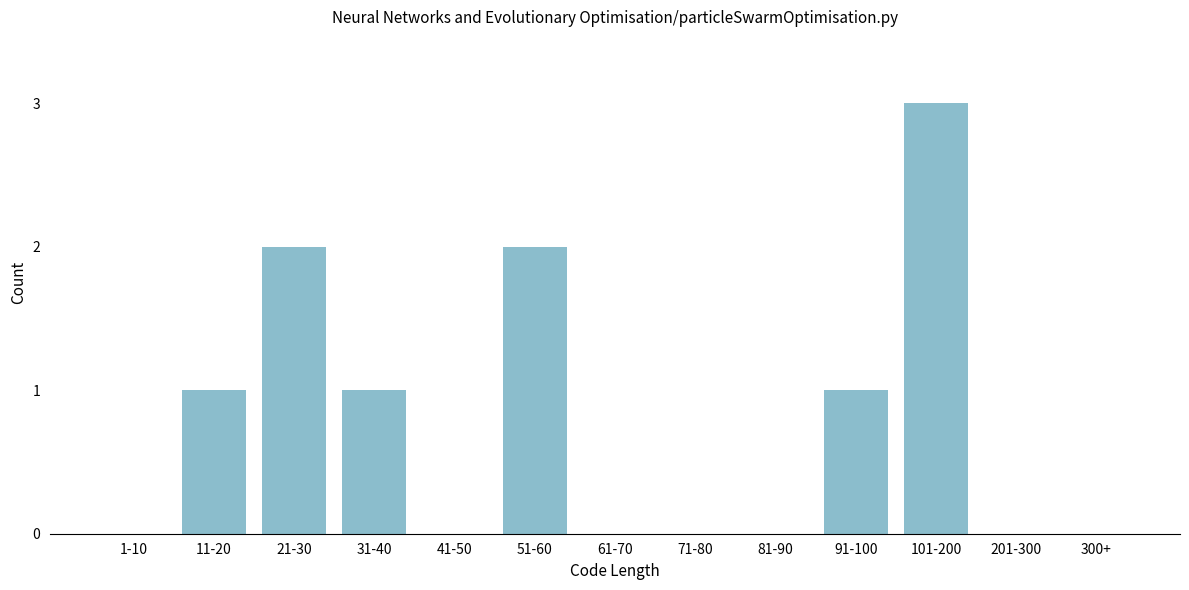

Reading right to left, transcribe all the data shown in this chart.

300+=0	201-300=0	101-200=3	91-100=1	81-90=0	71-80=0	61-70=0	51-60=2	41-50=0	31-40=1	21-30=2	11-20=1	1-10=0